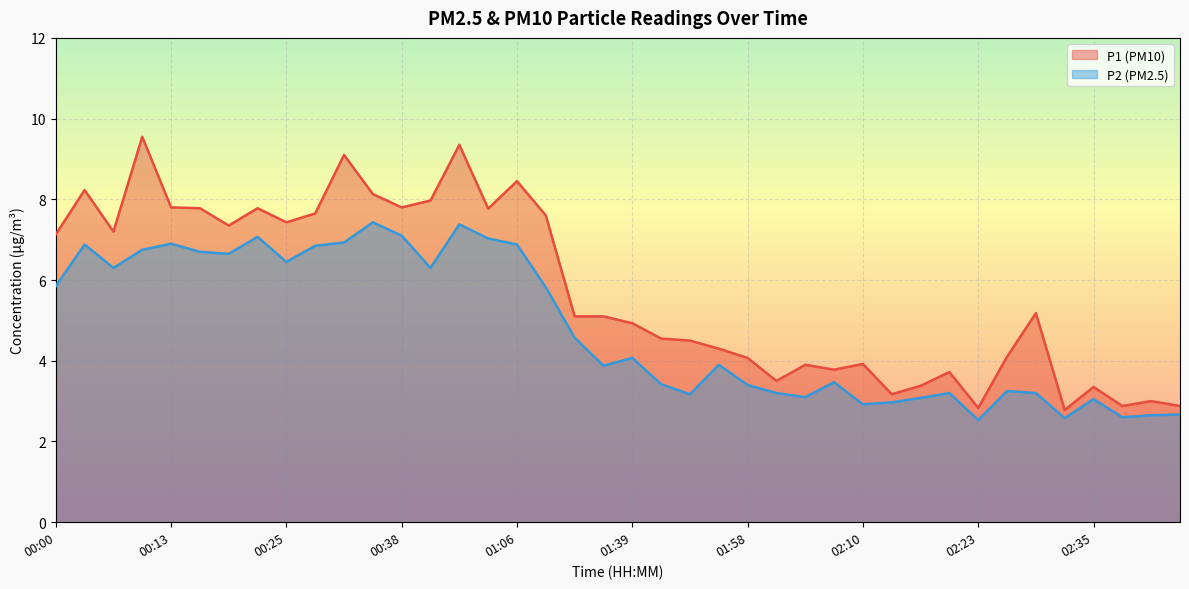

Which series has the largest total across all categories?

P1